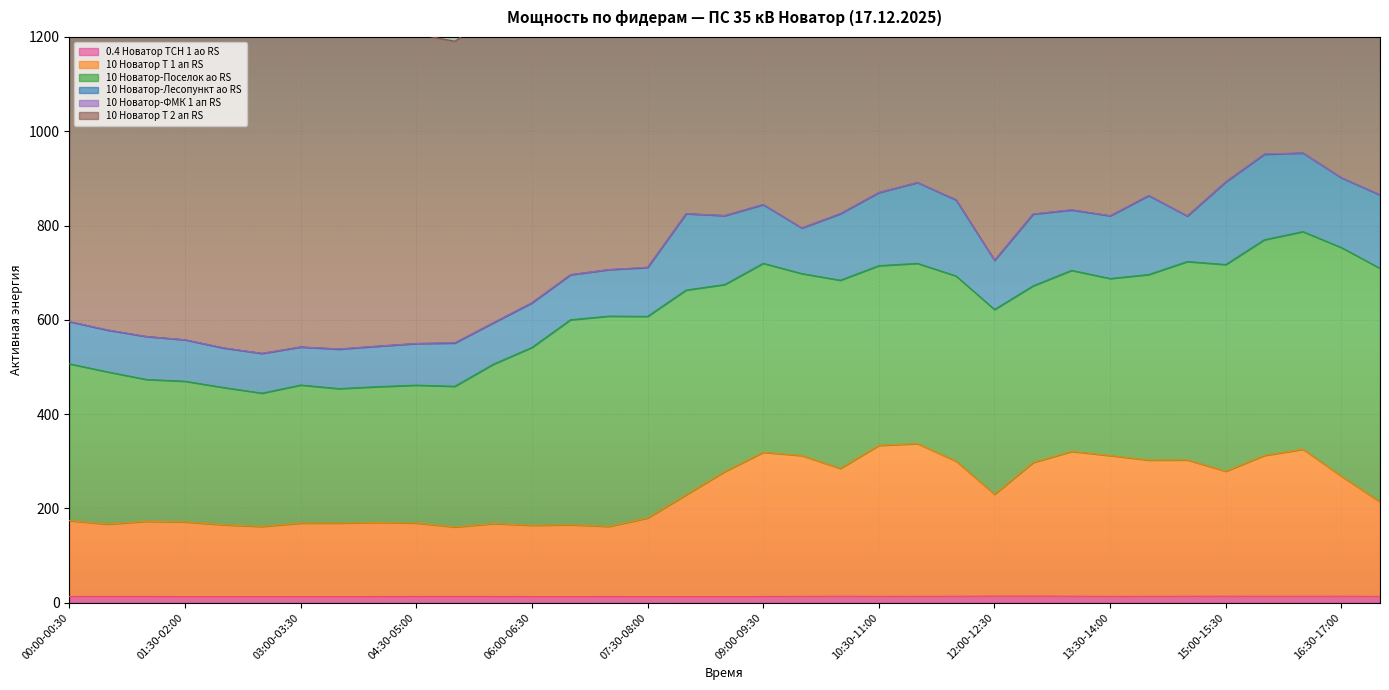

Which series has the largest range (max minus min)?

10 Новатор Т 2 ап RS